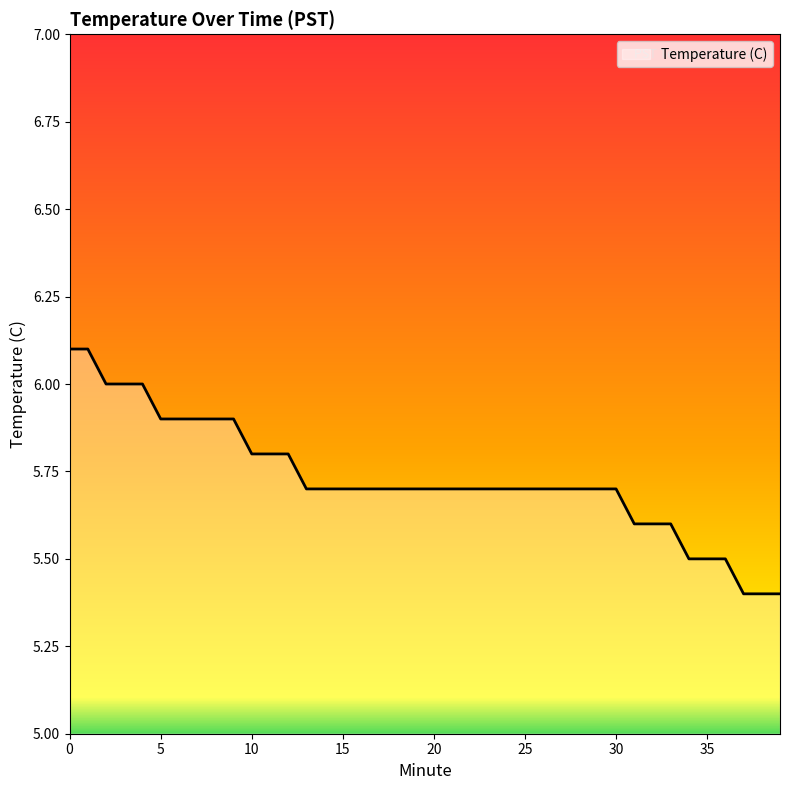

What is the smallest value displayed?

5.4